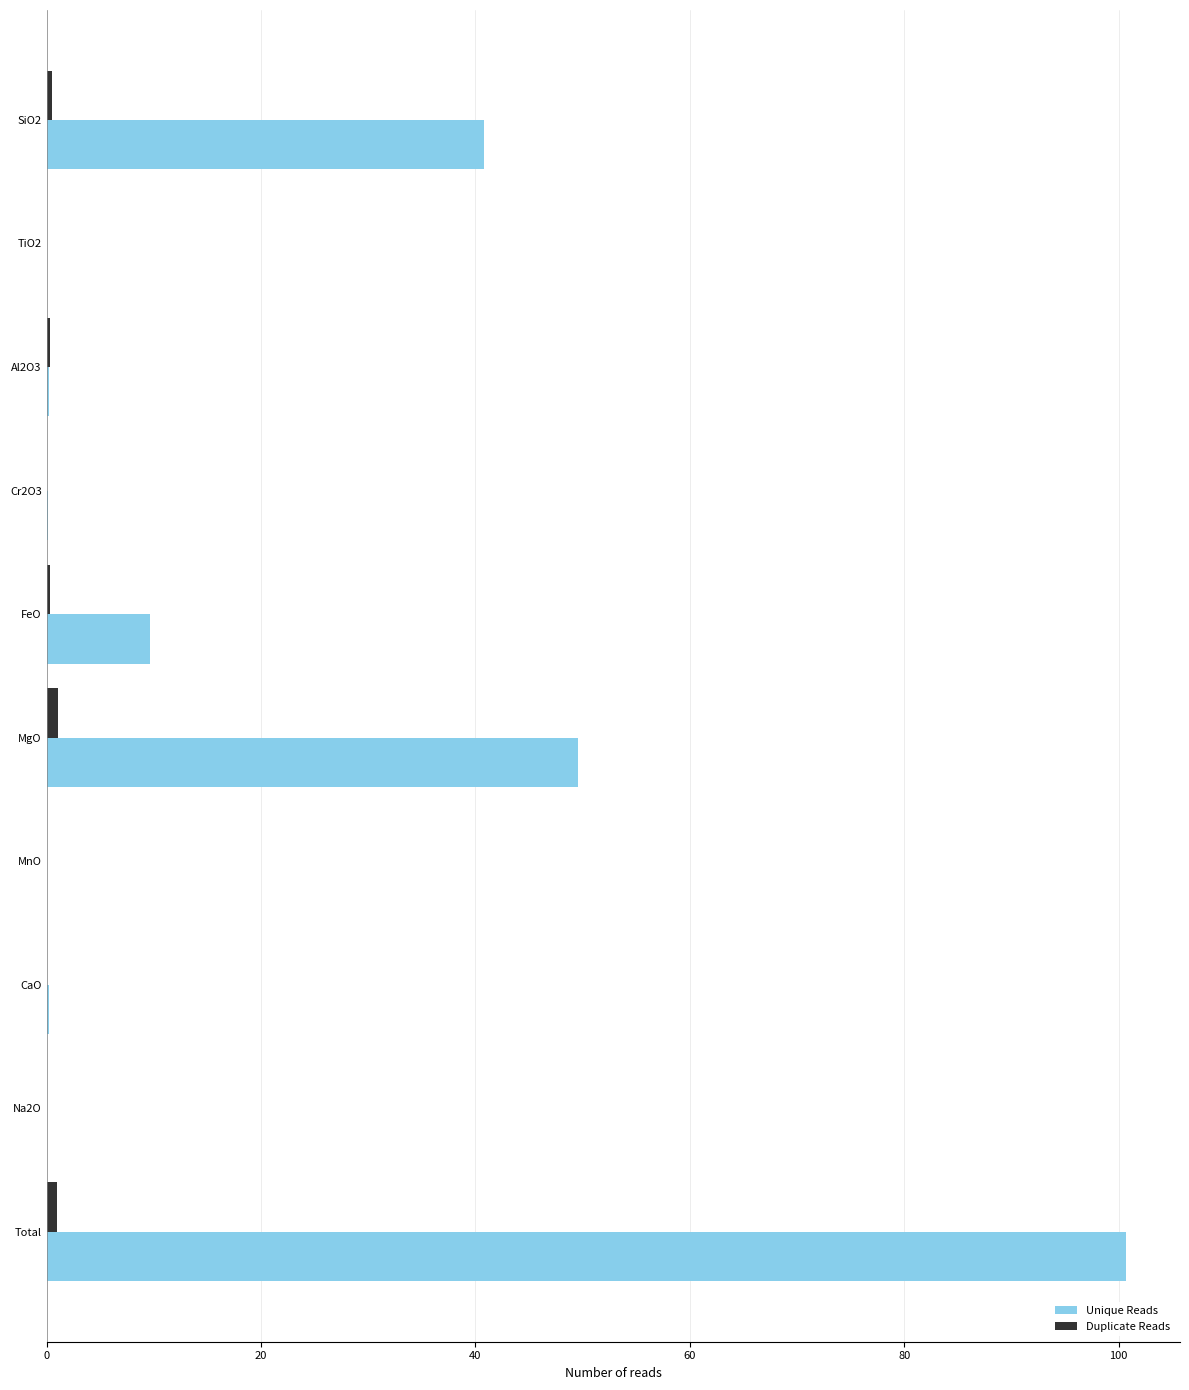

How many data points does each series have?

10